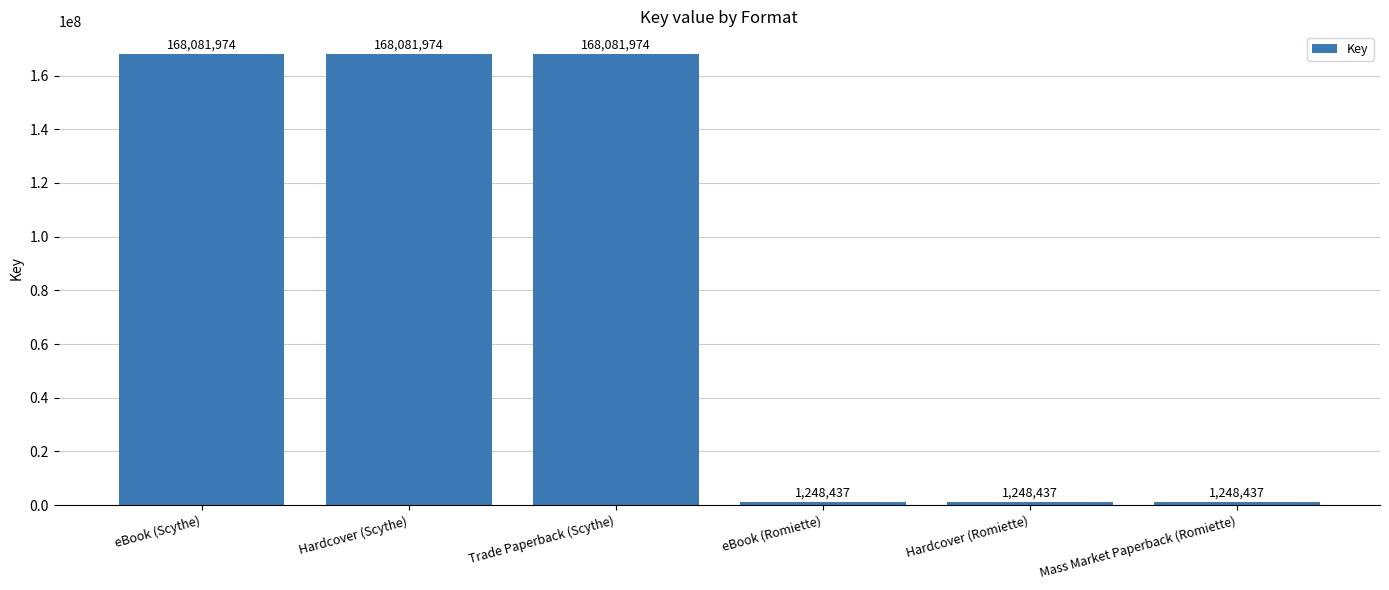

What is the smallest value displayed?

1248437